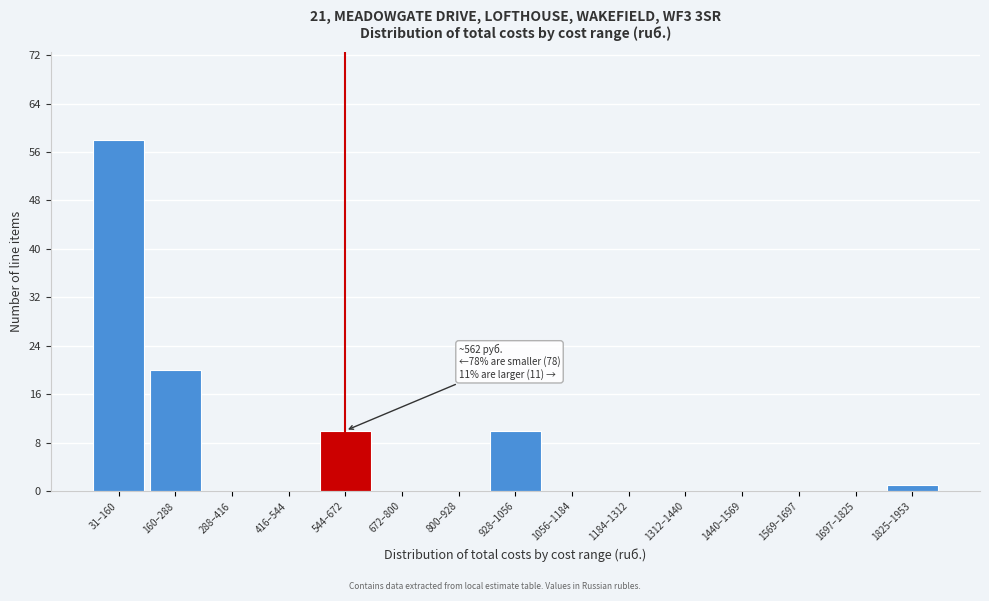

Reading left to right, extract all data points from this chart.

31–160=58	160–288=20	288–416=0	416–544=0	544–672=10	672–800=0	800–928=0	928–1056=10	1056–1184=0	1184–1312=0	1312–1440=0	1440–1569=0	1569–1697=0	1697–1825=0	1825–1953=1